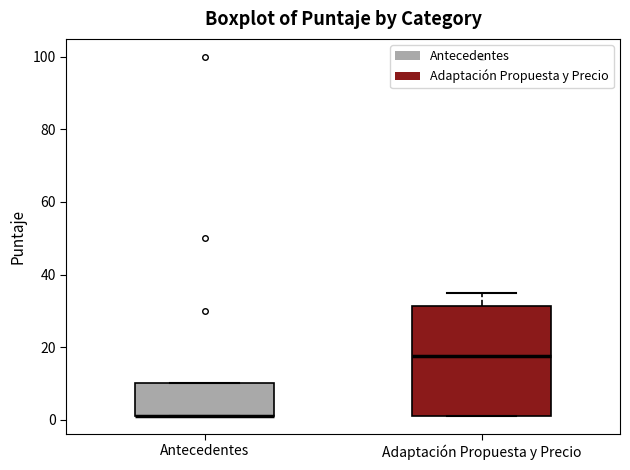

Which box is the tallest, from its lower edge to its upper edge?

Adaptación Propuesta y Precio